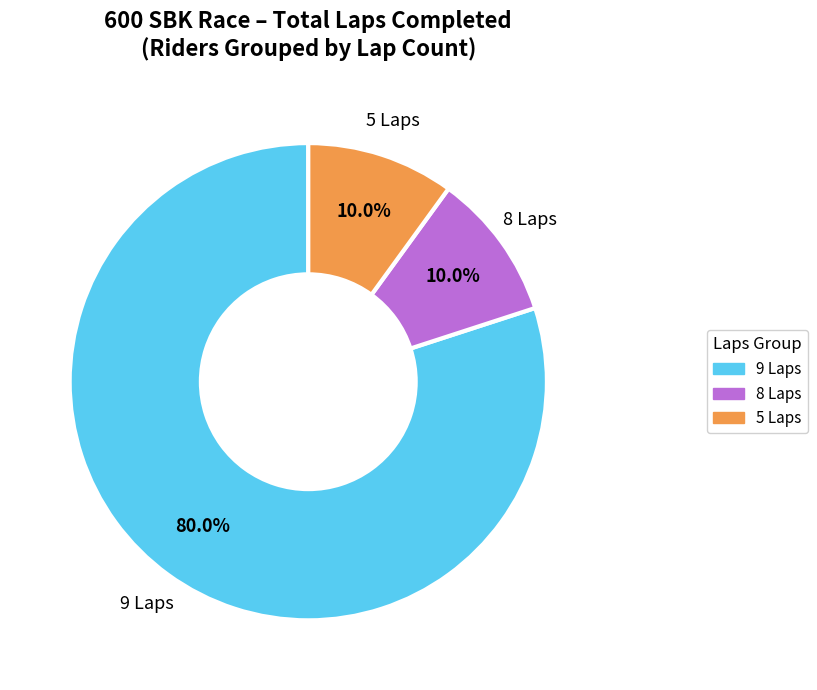

Is there a majority slice in this chart?

Yes